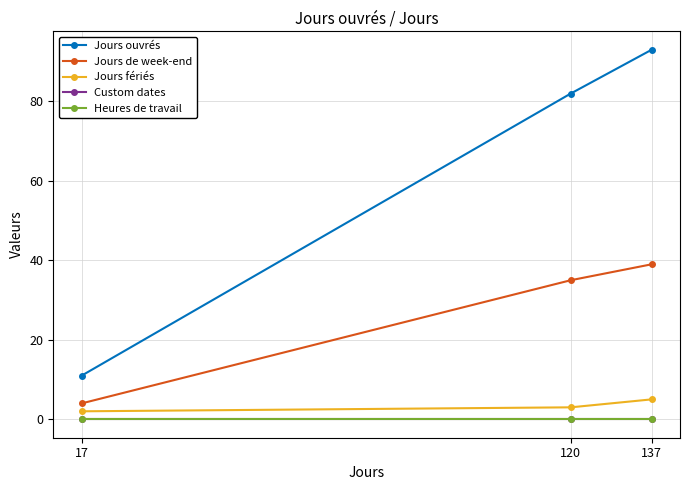

Between 17 and 120, which is larger?

120